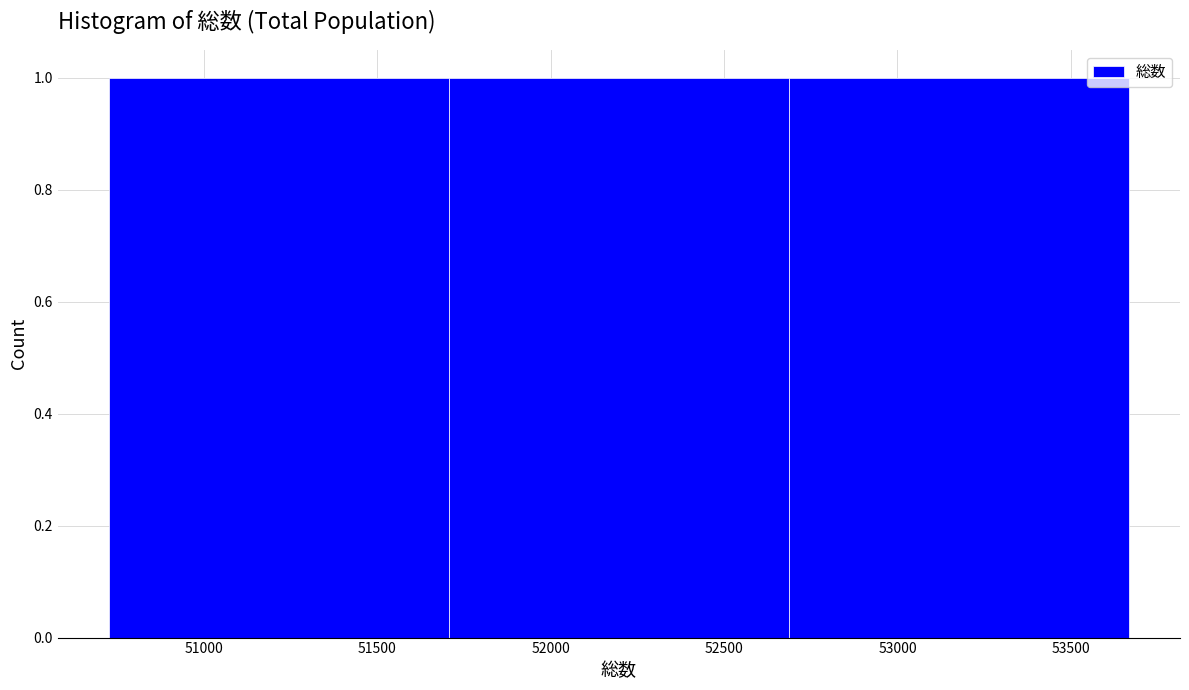

Reading left to right, list every bar in this chart as the range it spans on the x-axis followed by its height. Neither the bar edges nor the heights are printed on the chart, so give them approximately, as read against the axes.

50750 to 51700: 1
51700 to 52700: 1
52700 to 53650: 1